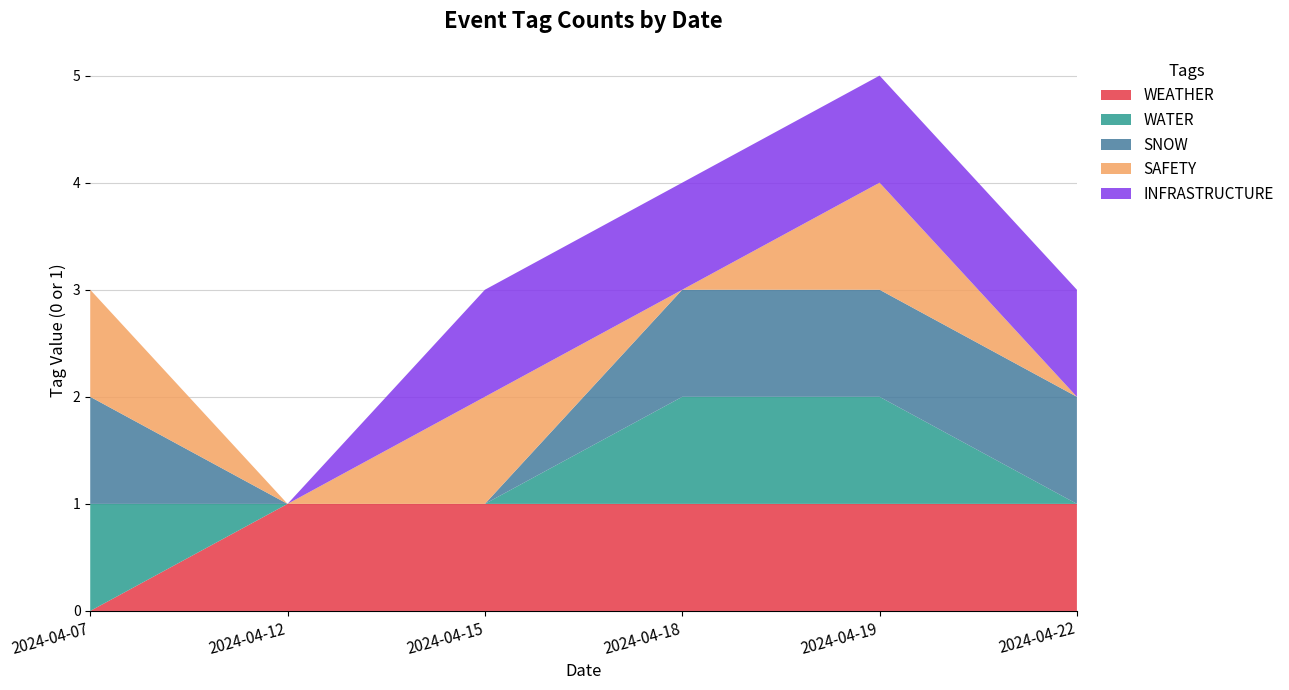

Reading left to right, extract all data points from this chart.

WEATHER: 2024-04-07=0	2024-04-12=1	2024-04-15=1	2024-04-18=1	2024-04-19=1	2024-04-22=1
WATER: 2024-04-07=1	2024-04-12=0	2024-04-15=0	2024-04-18=1	2024-04-19=1	2024-04-22=0
SNOW: 2024-04-07=1	2024-04-12=0	2024-04-15=0	2024-04-18=1	2024-04-19=1	2024-04-22=1
SAFETY: 2024-04-07=1	2024-04-12=0	2024-04-15=1	2024-04-18=0	2024-04-19=1	2024-04-22=0
INFRASTRUCTURE: 2024-04-07=0	2024-04-12=0	2024-04-15=1	2024-04-18=1	2024-04-19=1	2024-04-22=1